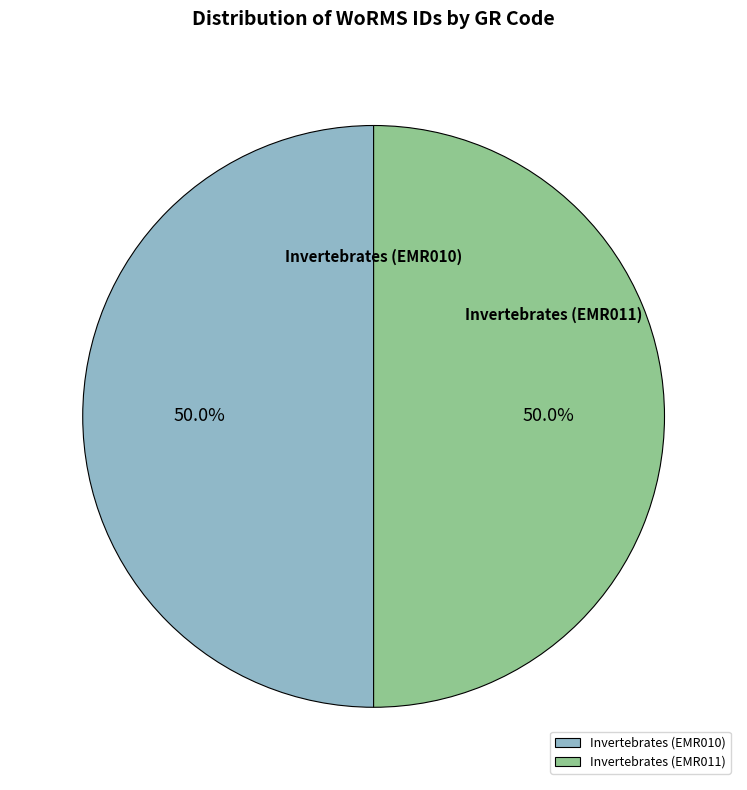

Count the number of slices in the pie.

2